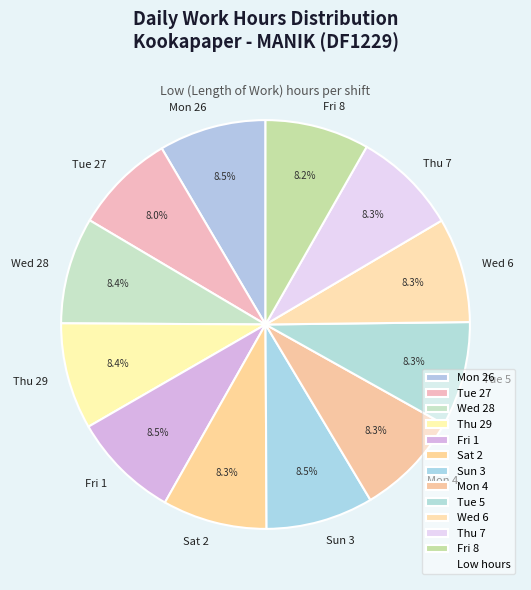

Count the number of slices in the pie.

12